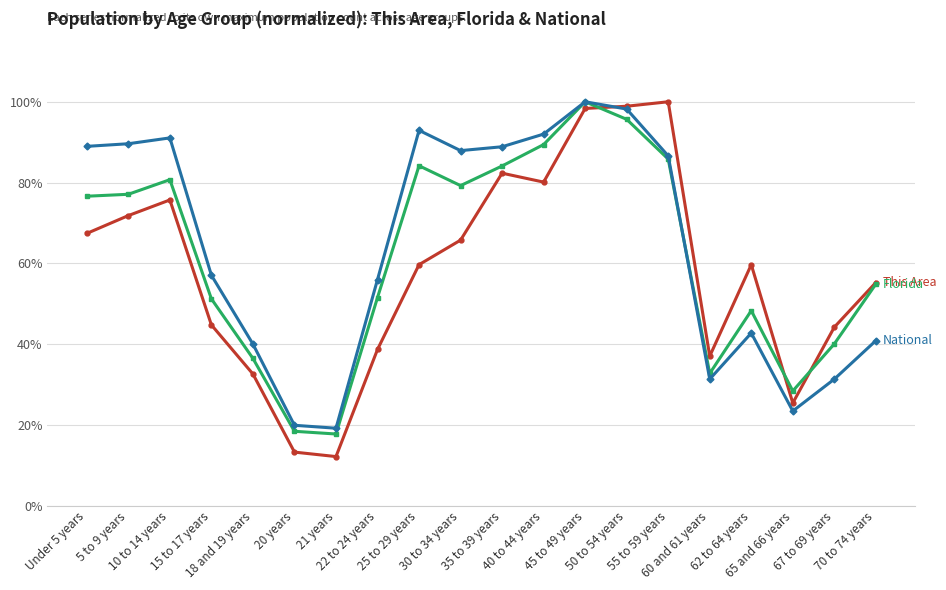

What is the greatest value displayed?

100.0